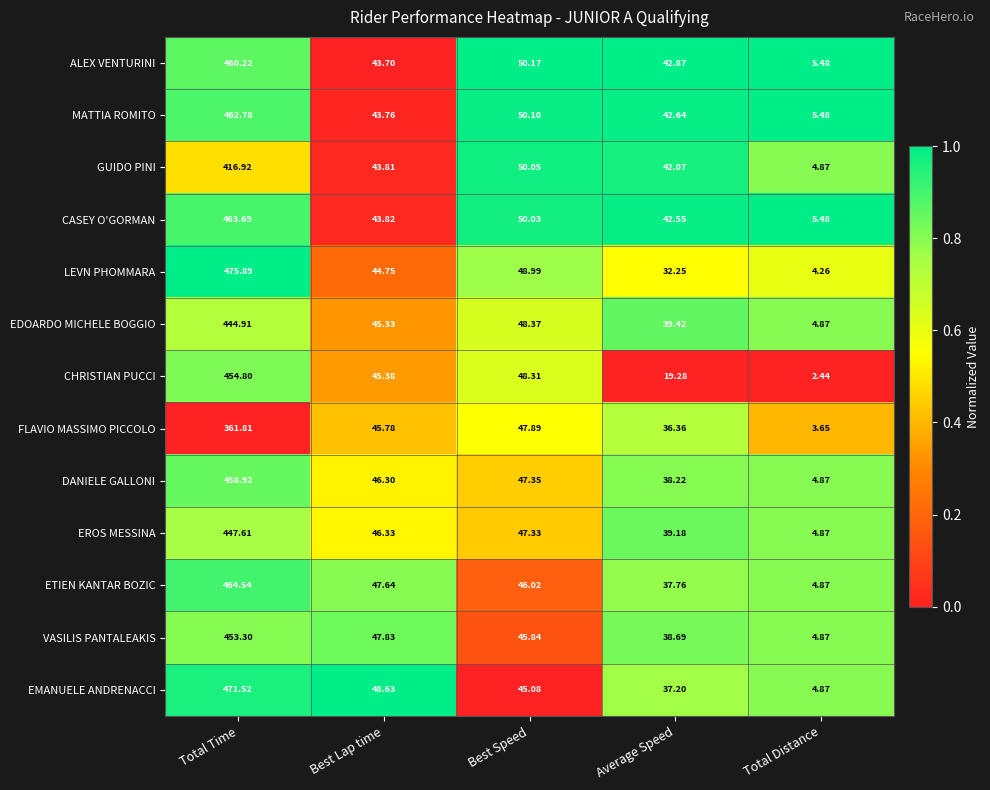

Which series has the largest range (max minus min)?

LEVN PHOMMARA